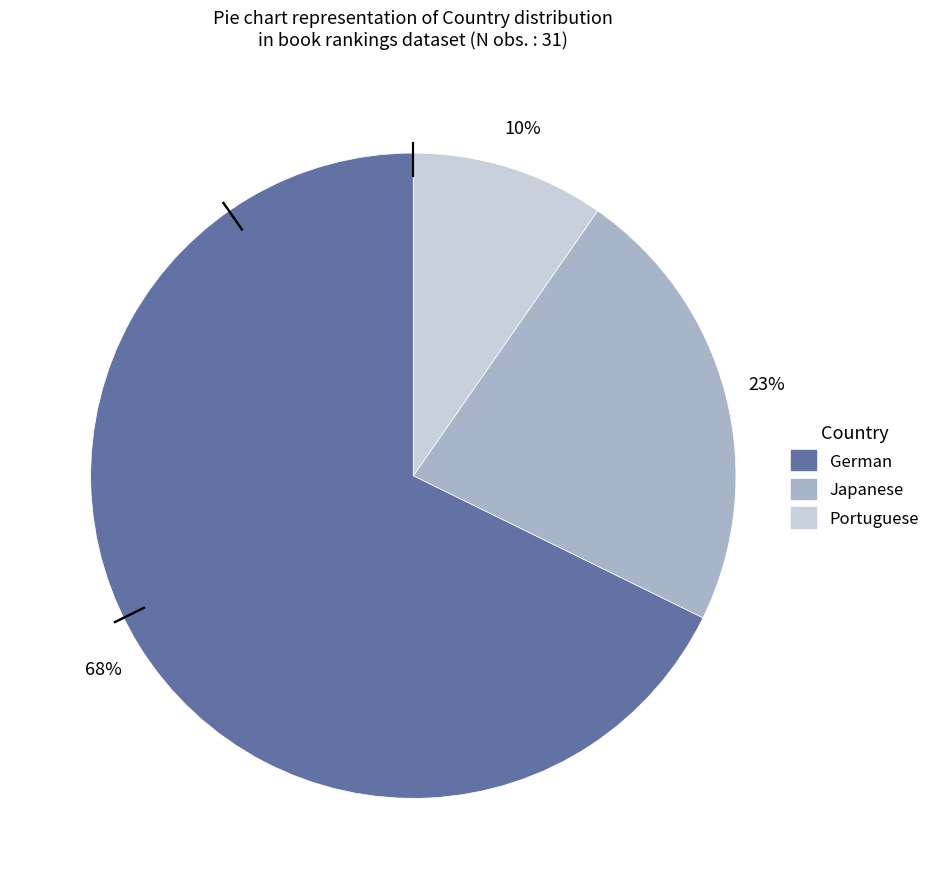

Combined, do German and Japanese account for over 50%?

Yes